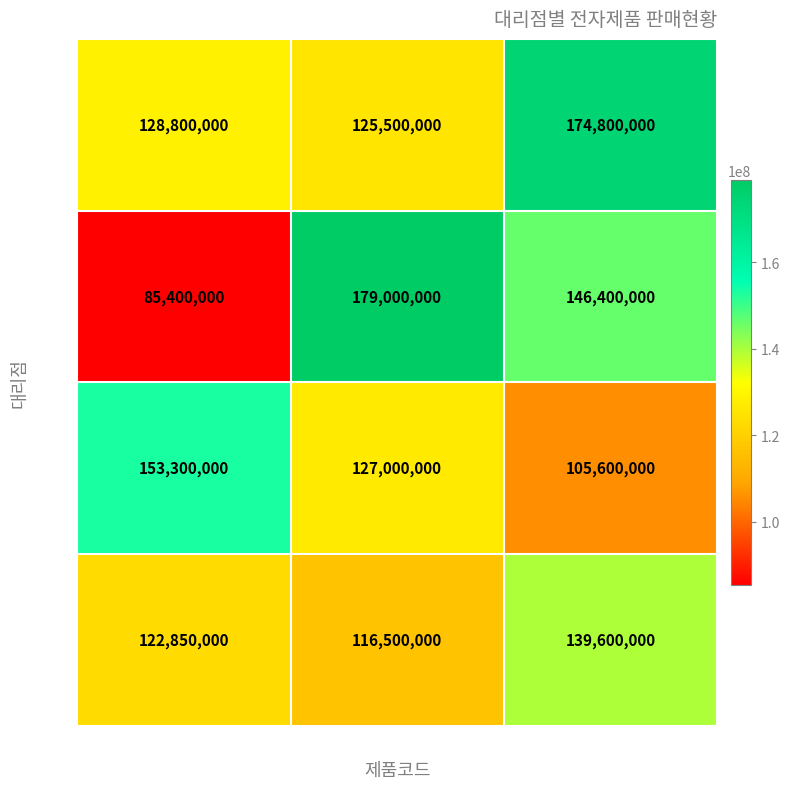

How many 북부 values are between 116500000 and 139600000?

3